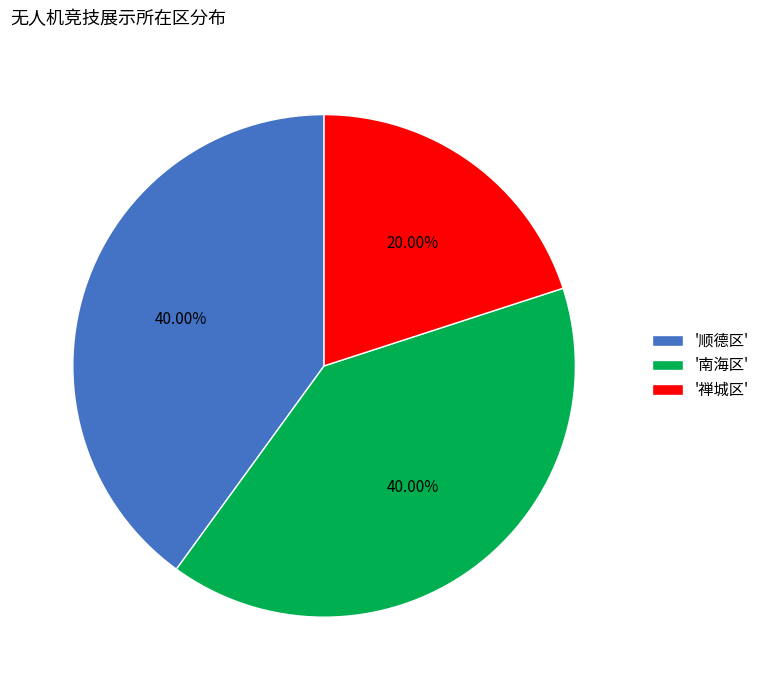

Does '南海区' account for over 50% of the chart?

No